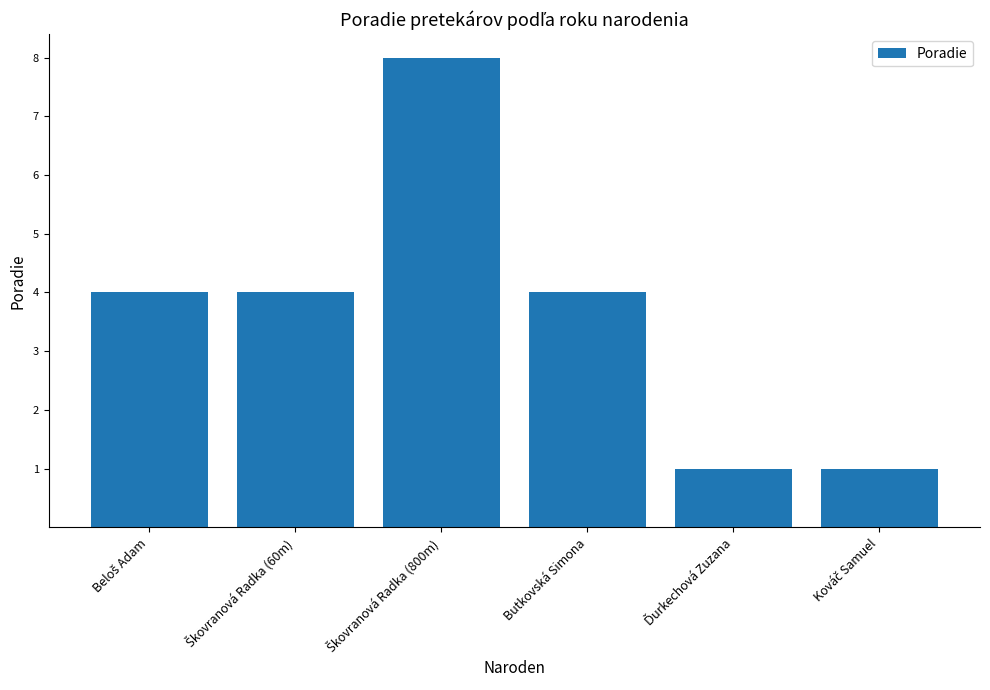

True or false: the data shows 3 at Butkovská Simona.

False